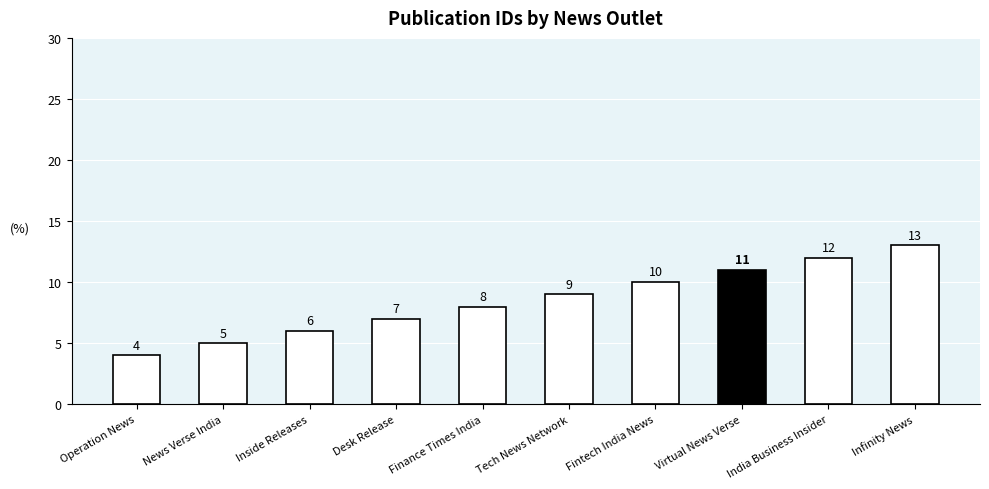

Does the chart contain any negative values?

No